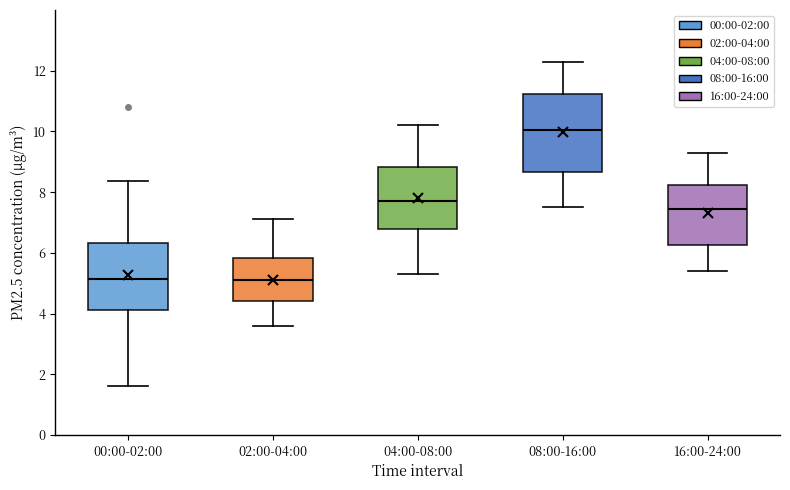

Which box is the tallest, from its lower edge to its upper edge?

08:00-16:00